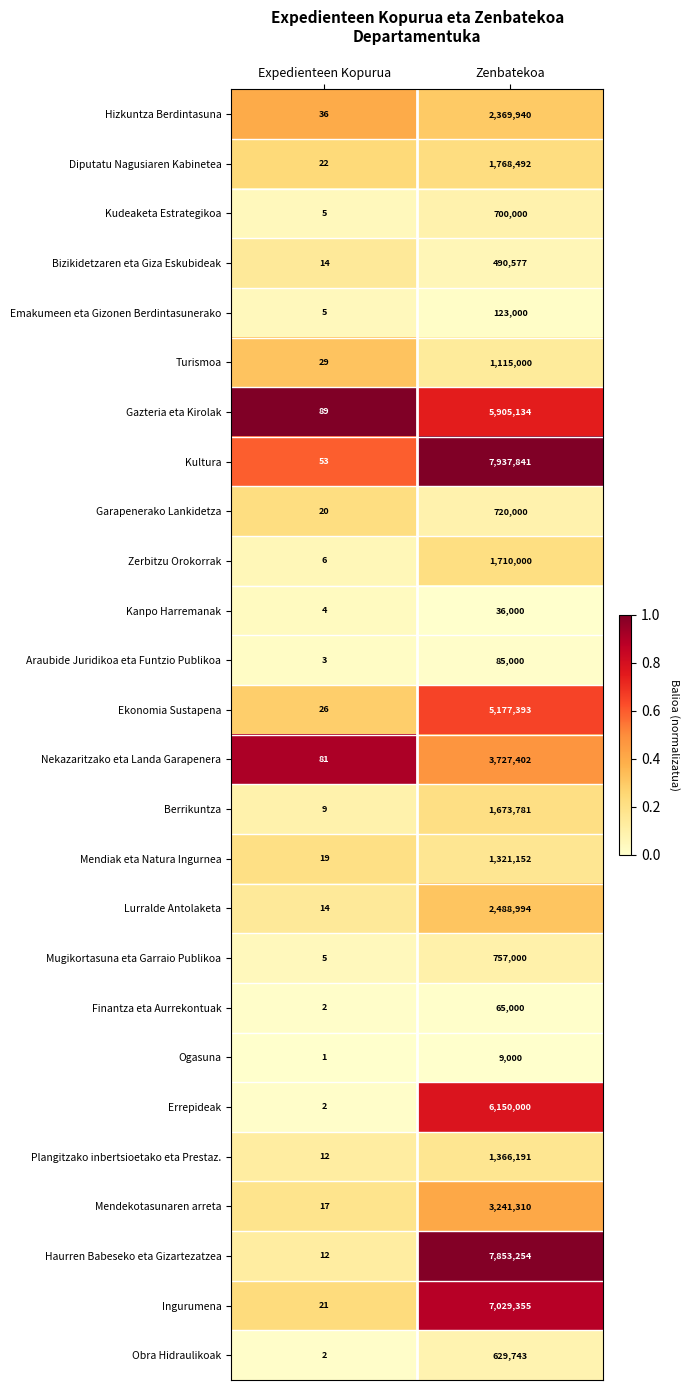

The value of Kanpo Harremanak at Zenbatekoa is 49590. True or false?

False